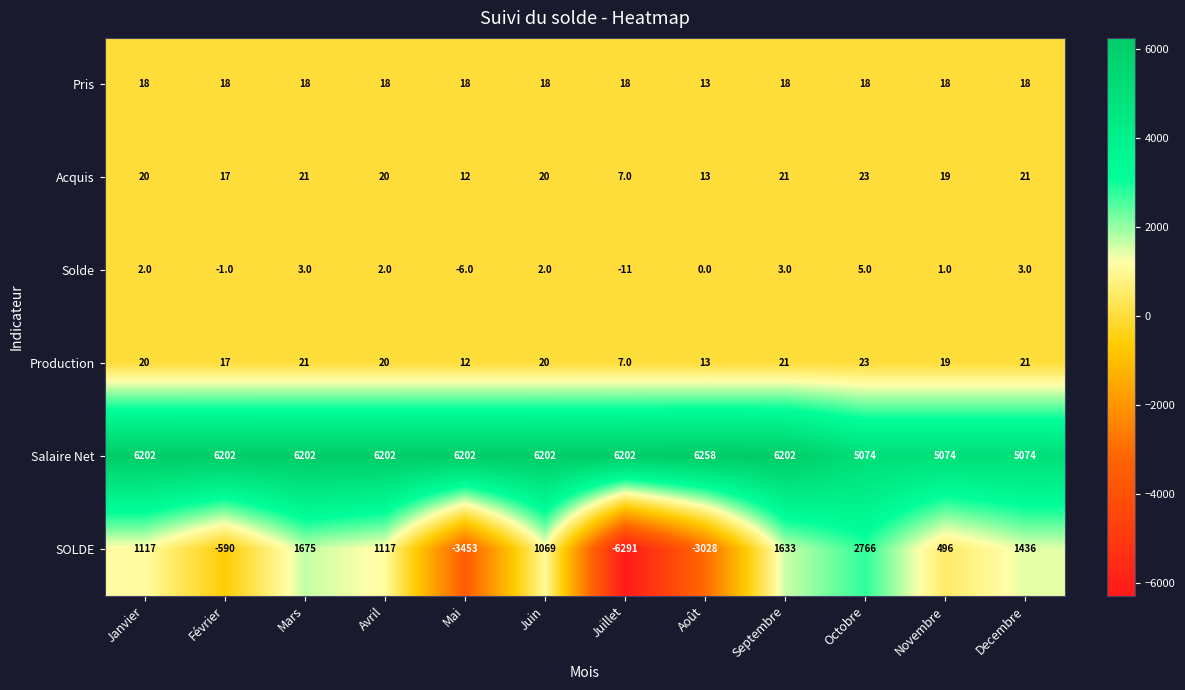

What is the highest value of the Solde series?

5